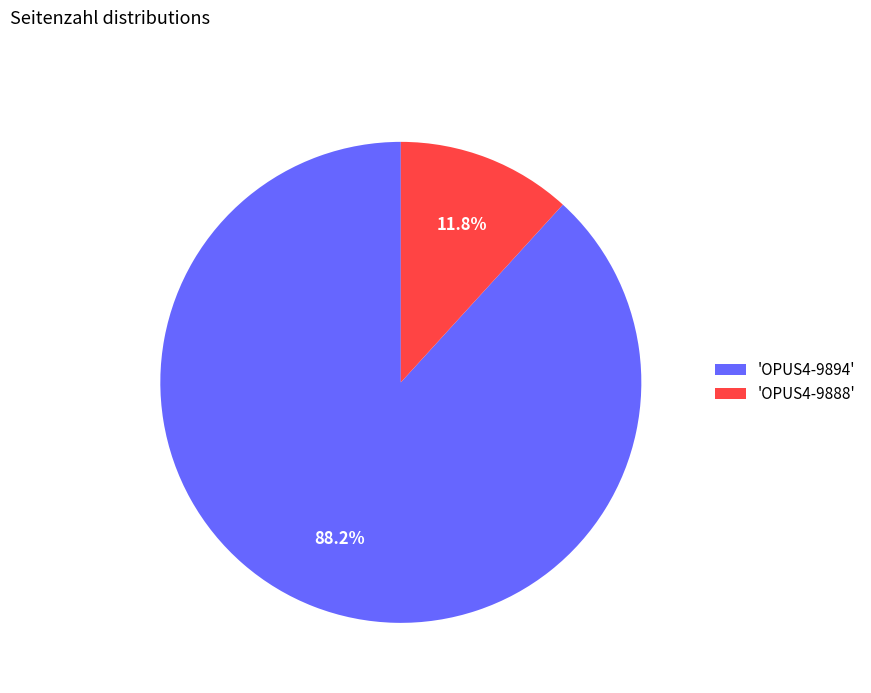

Is 'OPUS4-9894' the majority of the pie?

Yes